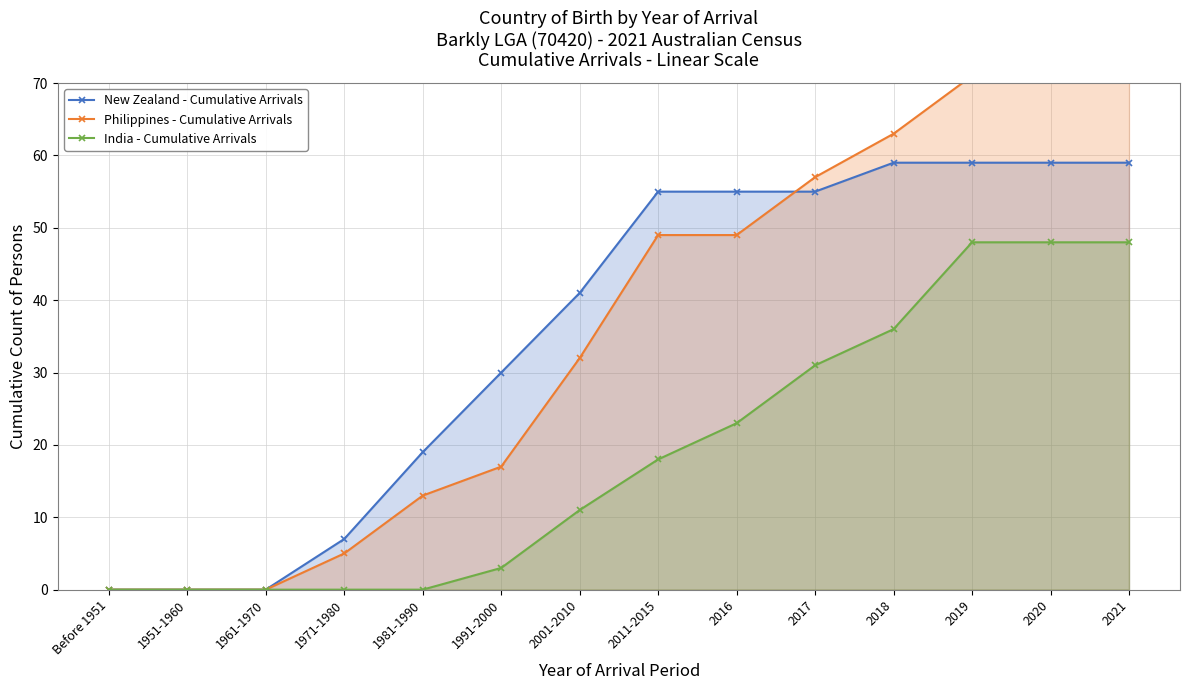

Where is India - Cumulative Arrivals nearest to the value 24?

2016